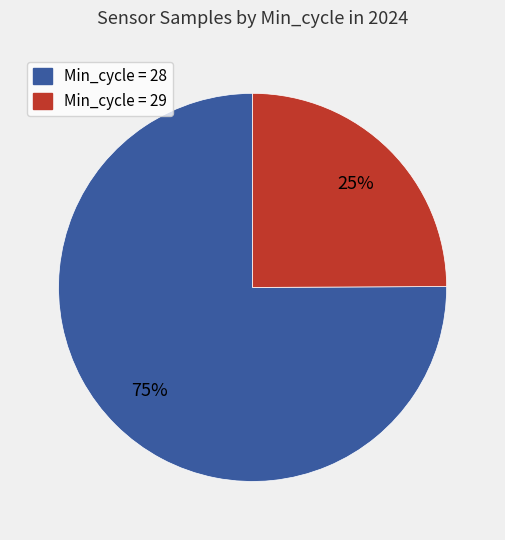

To the nearest percent, what is the difference between the largest and smallest slice percentages?

50%